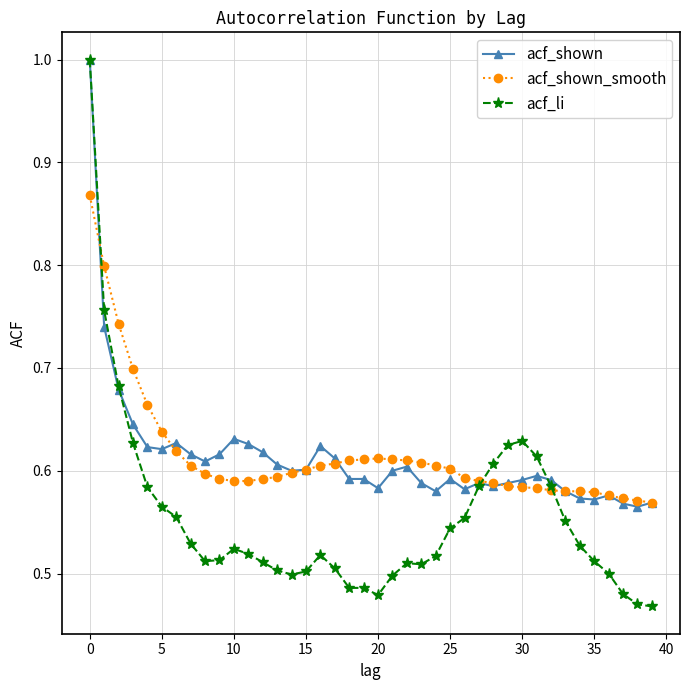

At how many categories does at least one series exceed 0?

40